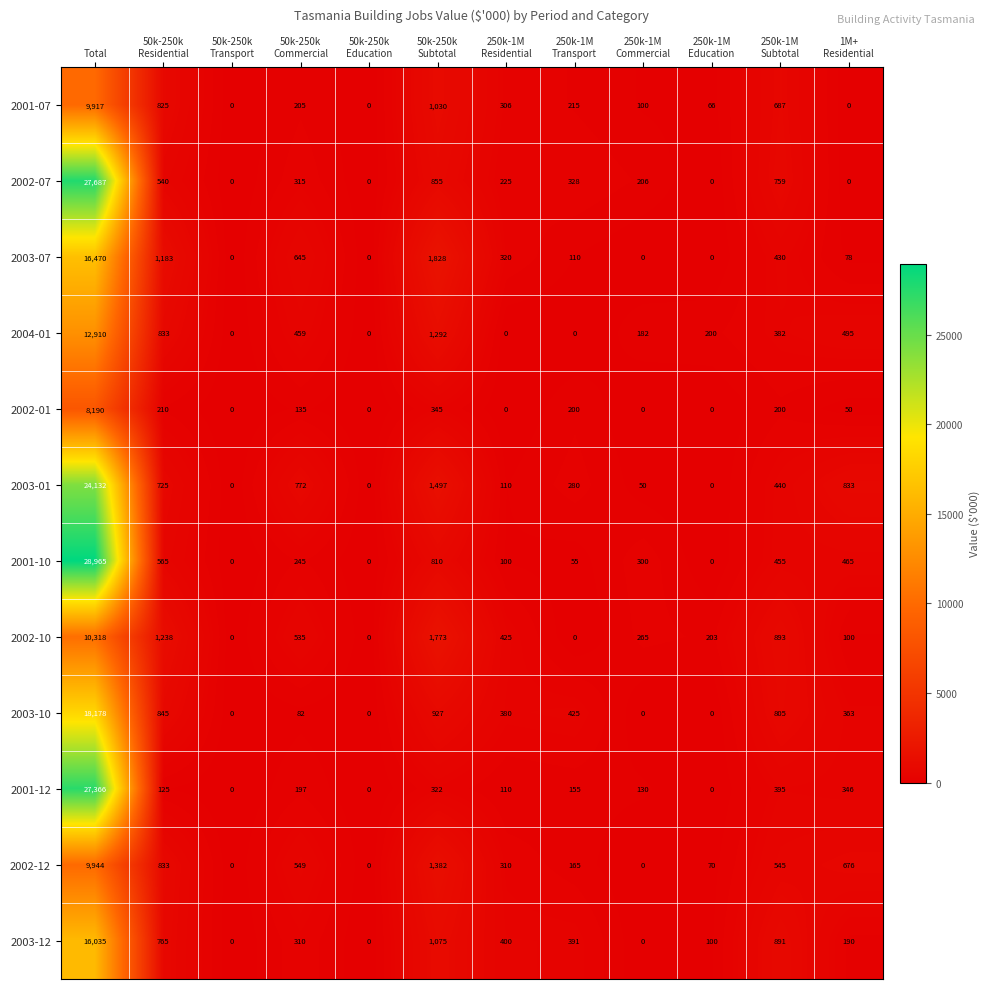

Is it true that 2002-12 equals 3116 at Total?

False